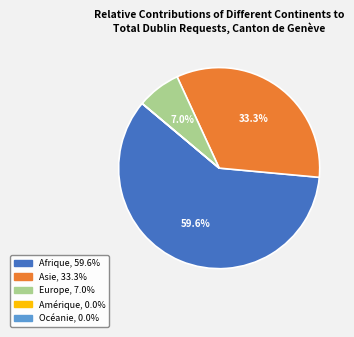

Do Asie and Europe together represent more than half of the pie?

No